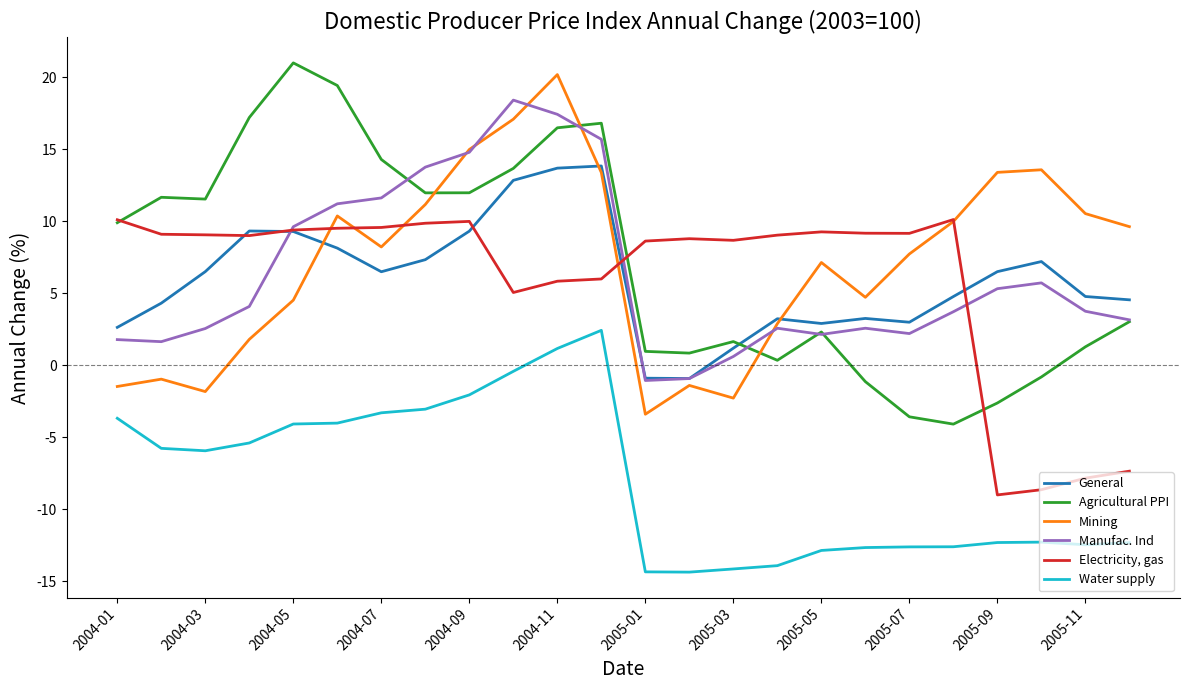

What is the minimum value shown in the chart?

-14.4